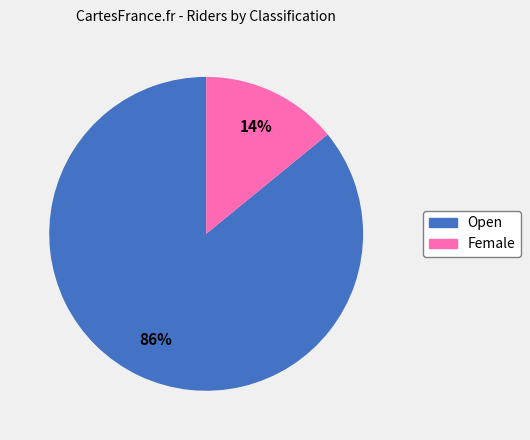

Does Female represent more than half of the total?

No